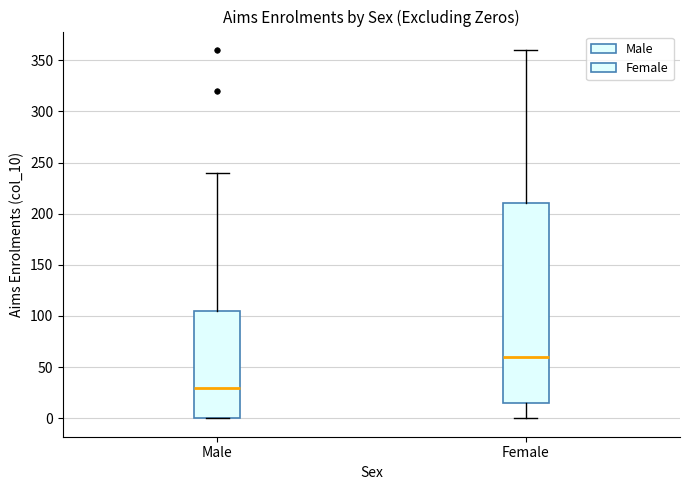

Comparing the boxes themselves (not the whiskers), which one is the tallest?

Female